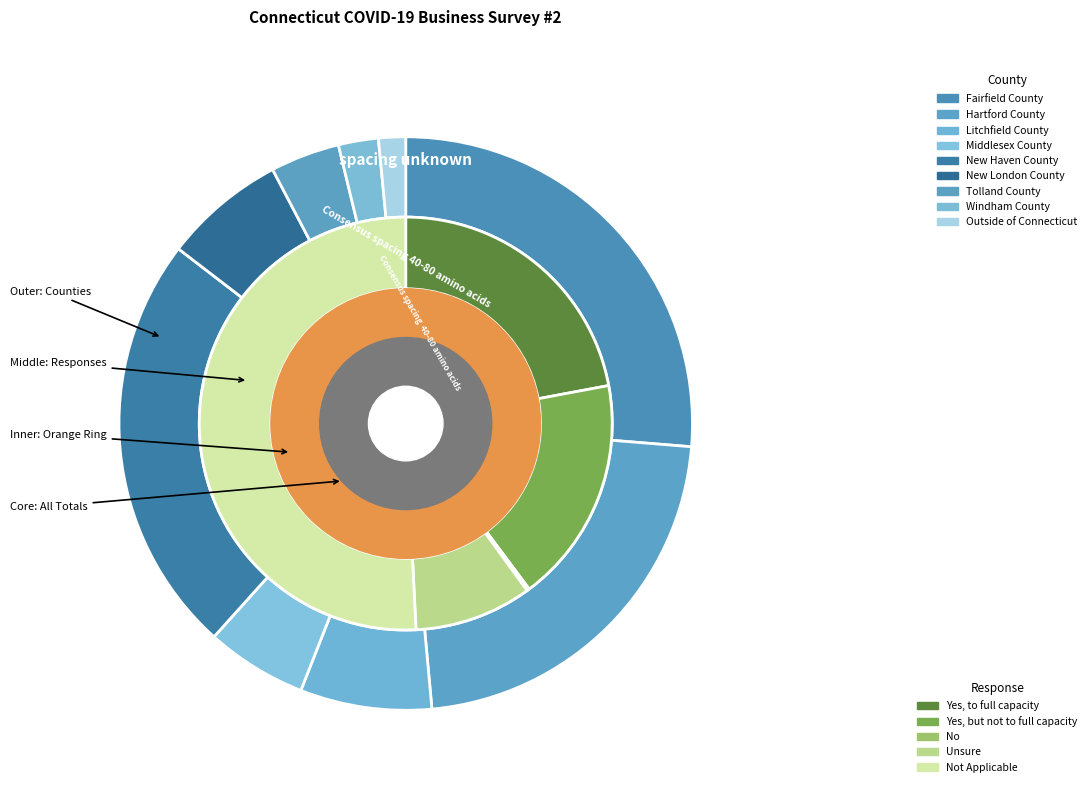

Does any single category account for the majority?

No